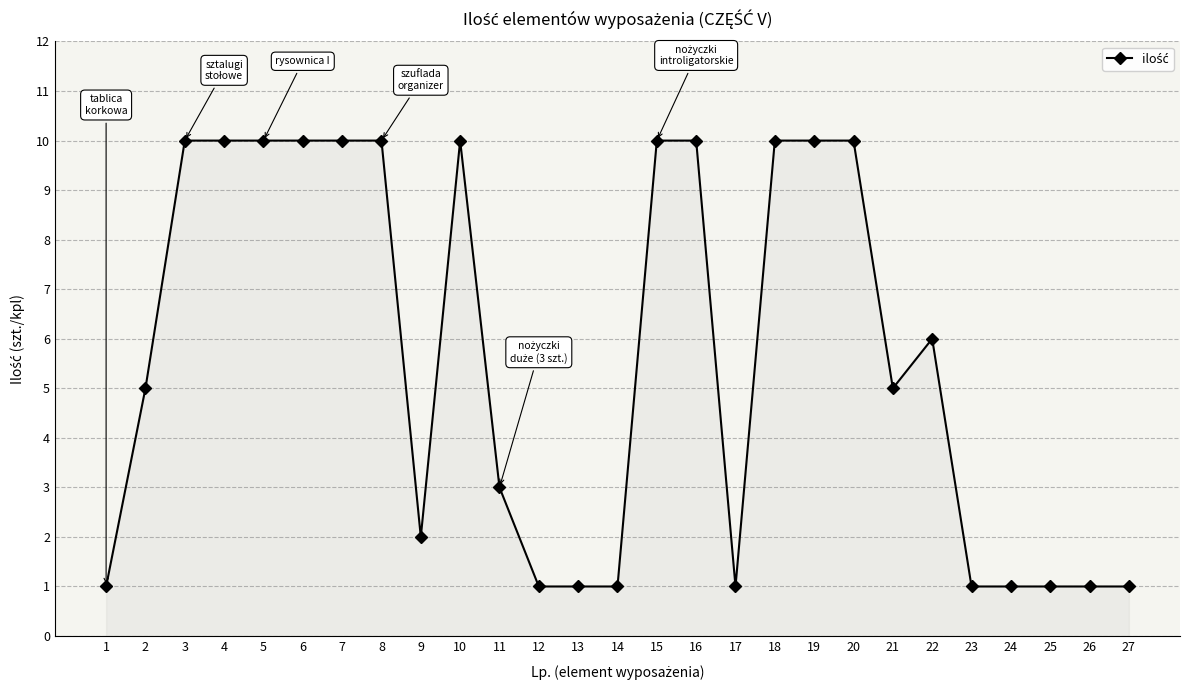

What is the greatest value displayed?

10